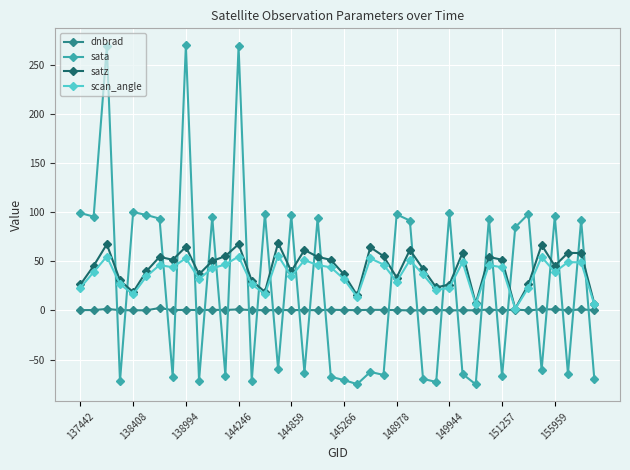

Which series has the largest range (max minus min)?

sata